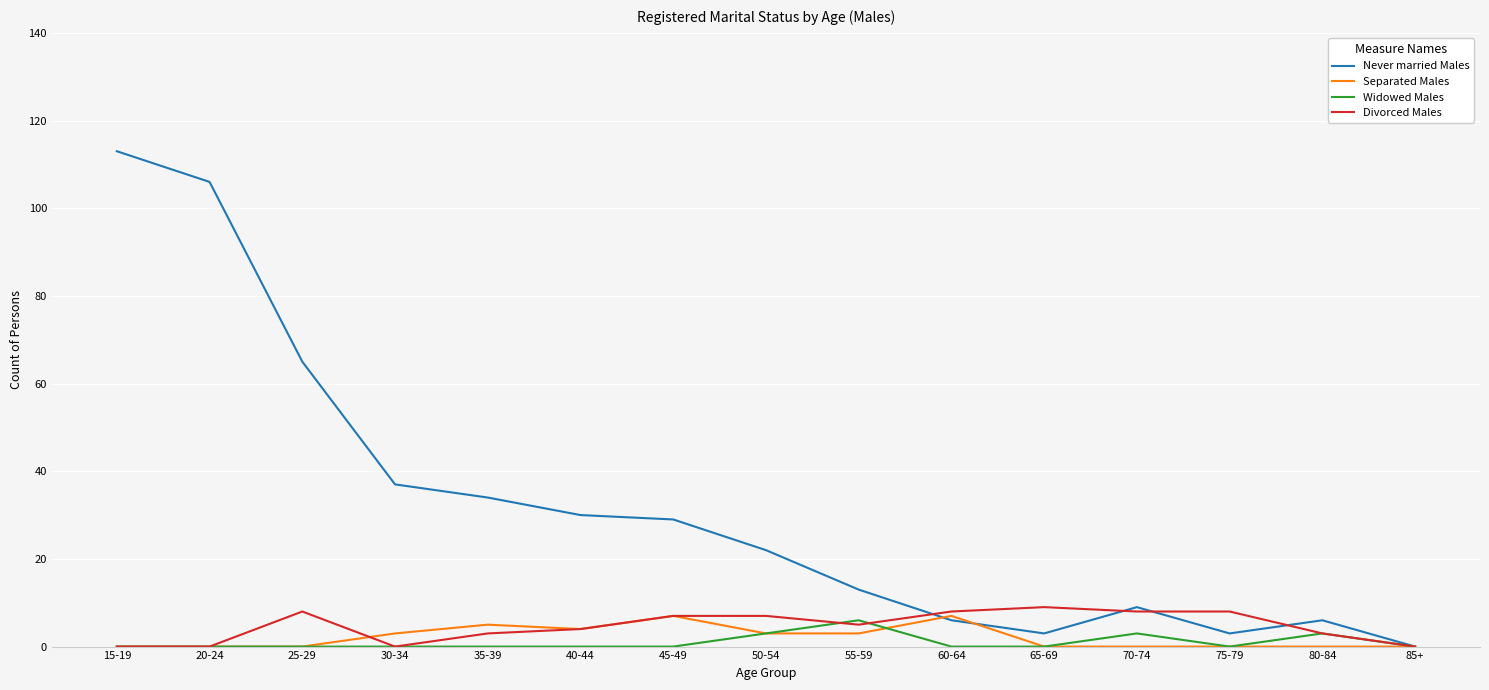

Which category has the highest value in the Widowed Males series?

55-59